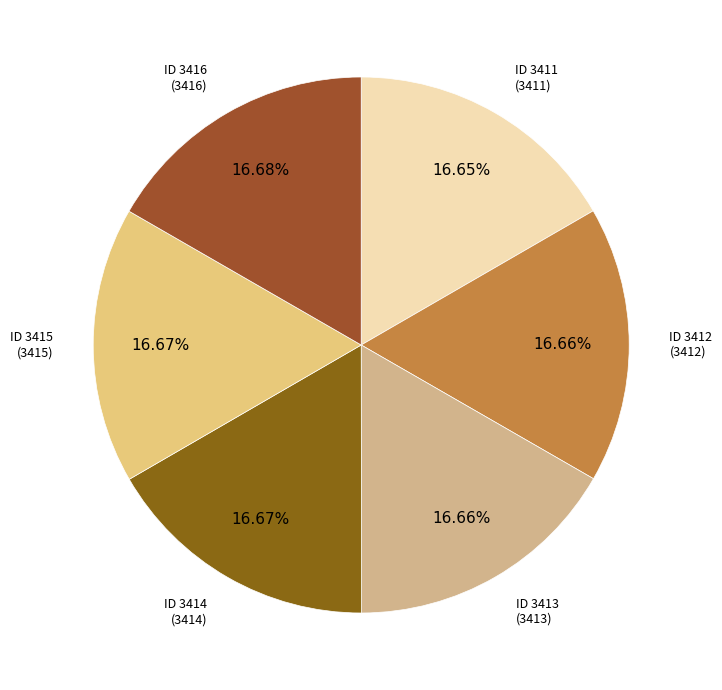

What percentage do ID 3413 and ID 3411 together represent?

33.3%